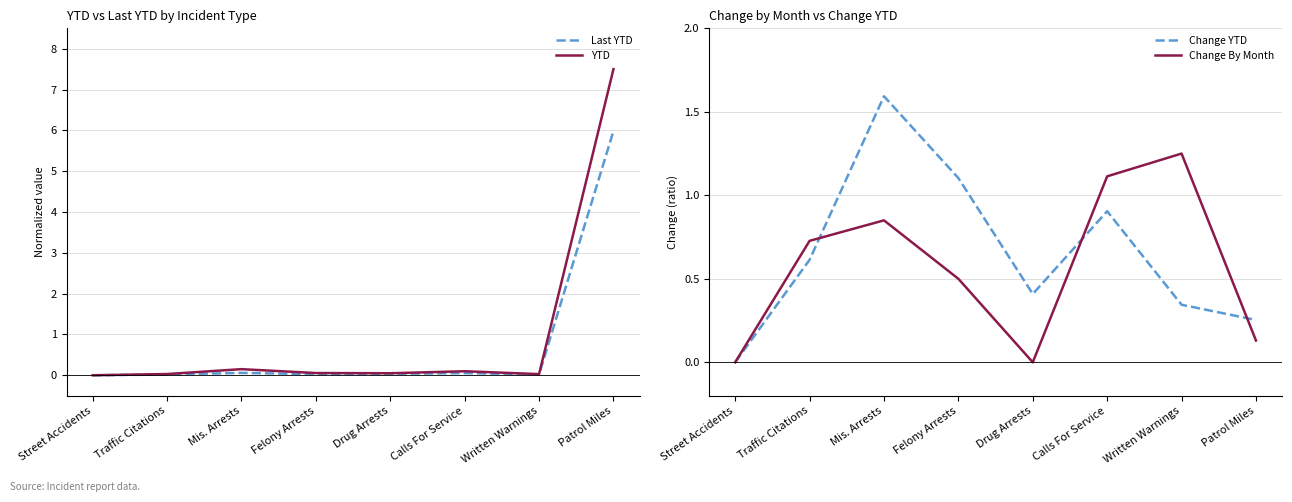

True or false: YTD has more than 2 interior local peaks.

False